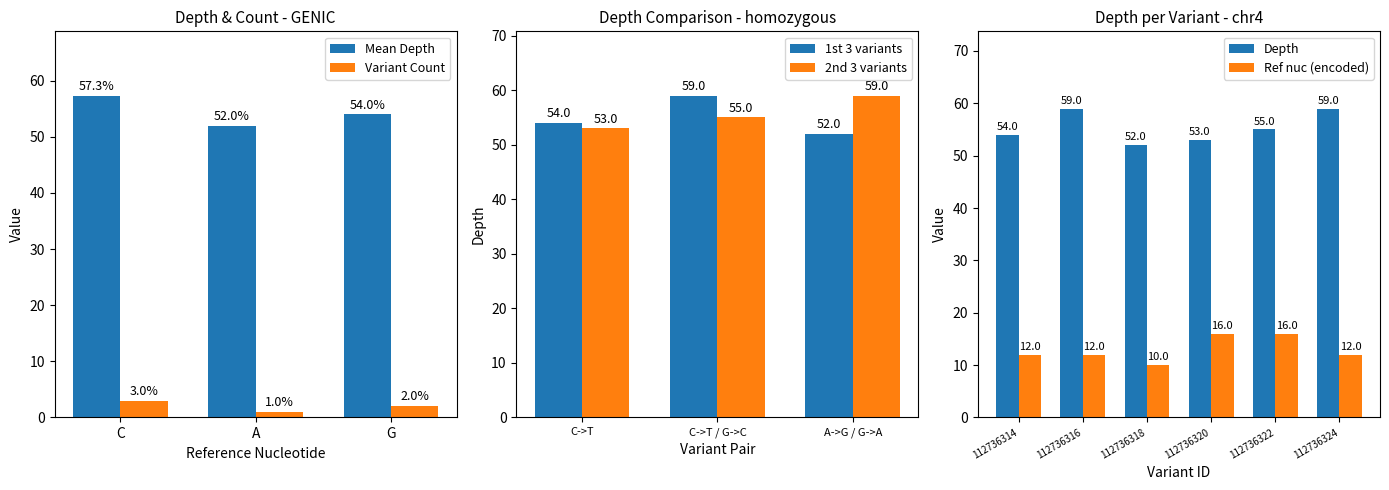

What is the value of the 5th bar from the left?

55